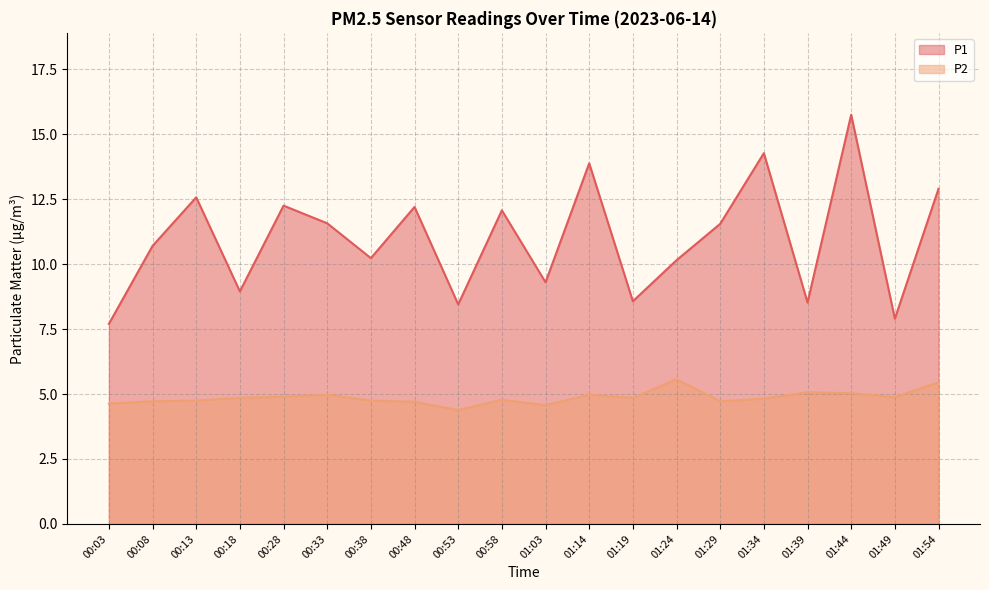

What value does the P1 series have at 01:49?

7.9